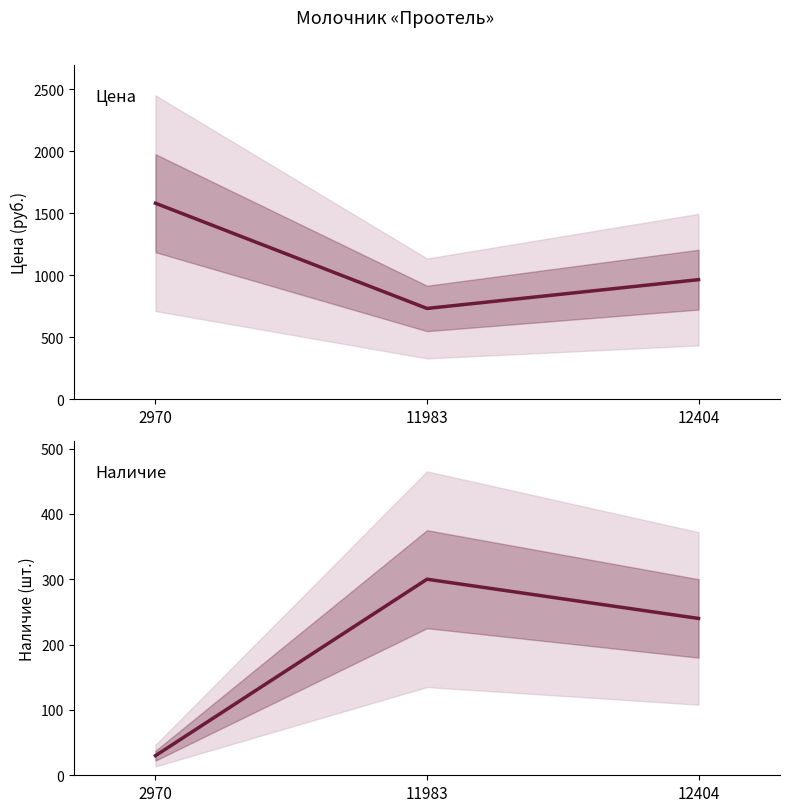

The value of Наличие at 11983 is 65. True or false?

False